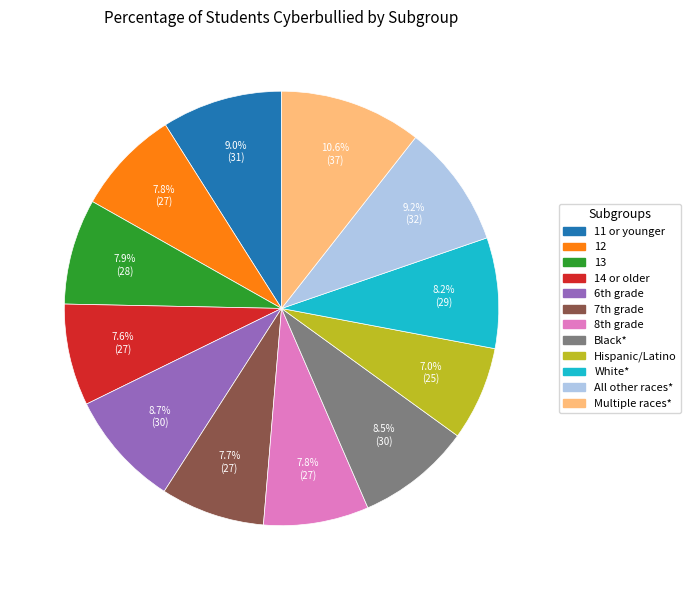

To the nearest percent, what is the combined percentage of Multiple races* and White*?

19%